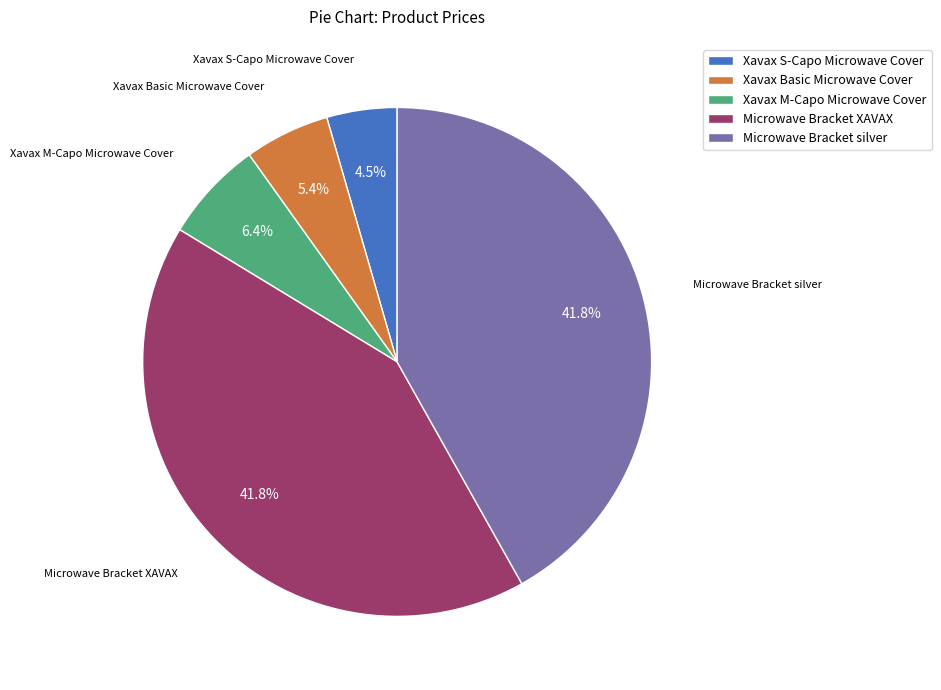

To the nearest percent, what is the difference between the largest and smallest slice percentages?

37%